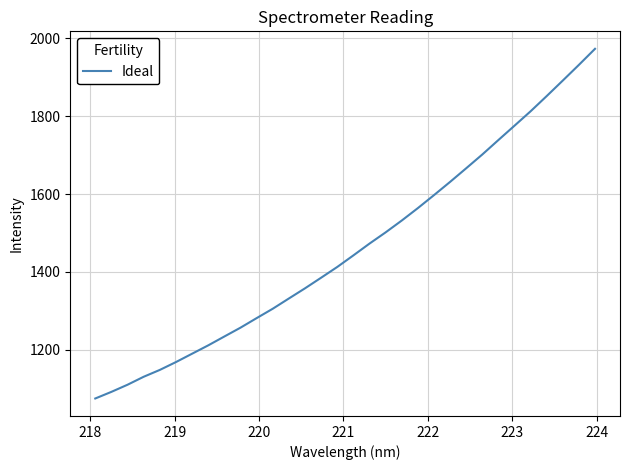

What is the minimum value shown in the chart?

1074.8